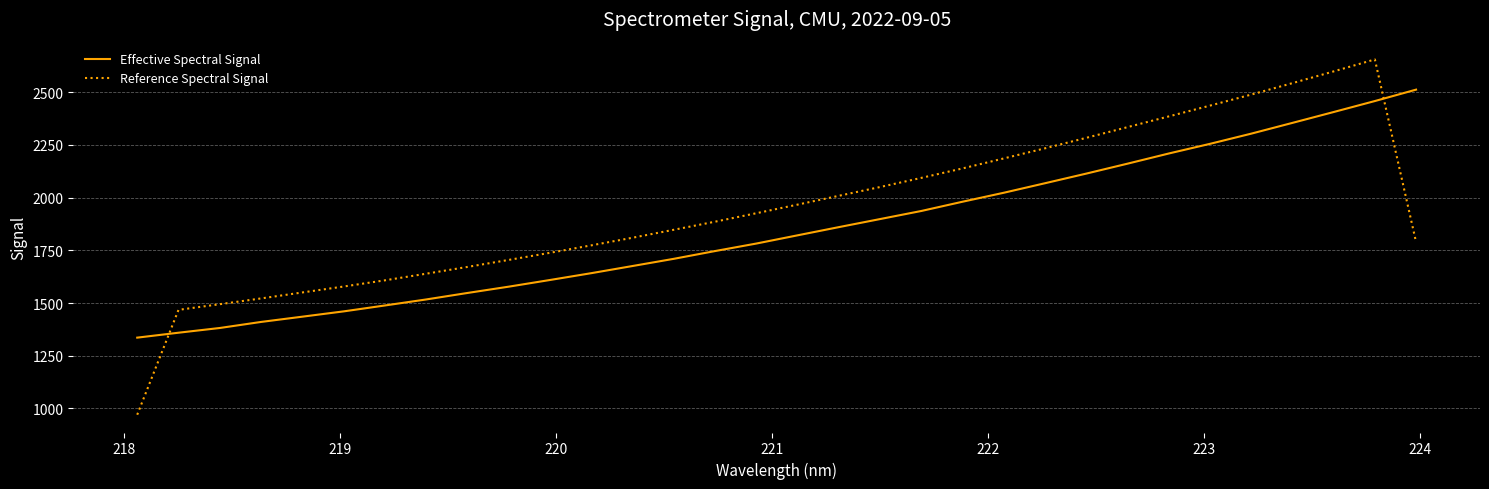

Which series has the largest total across all categories?

Reference Spectral Signal